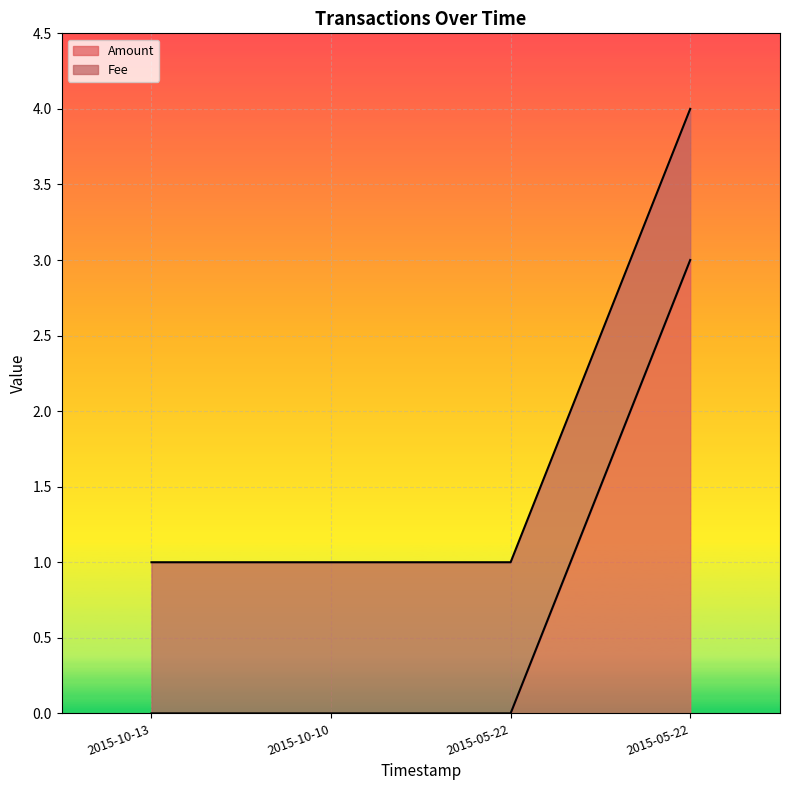

What are all the series names shown in the legend?

Amount, Fee